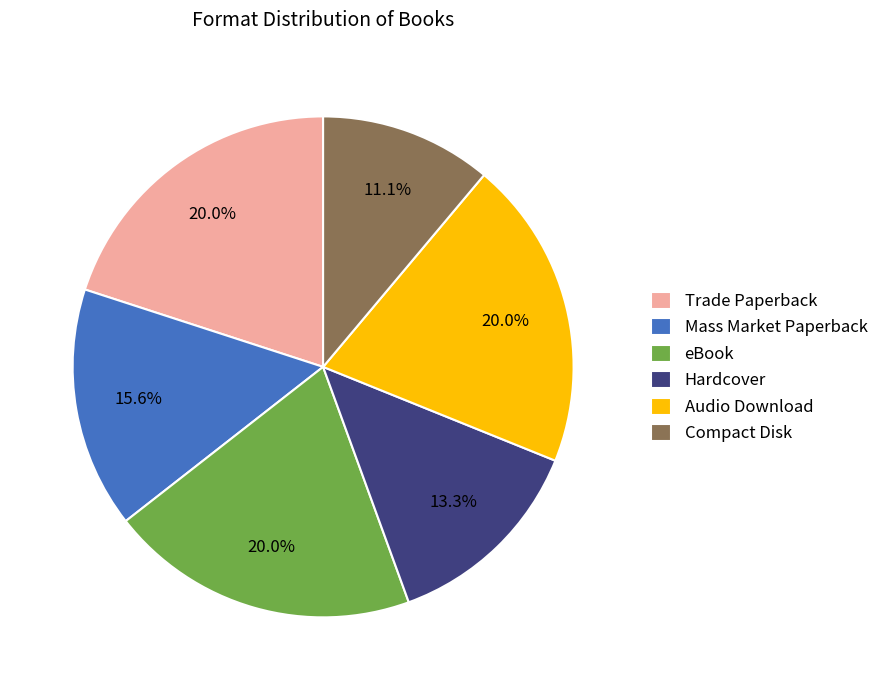

To the nearest percent, what portion does Hardcover represent?

13%